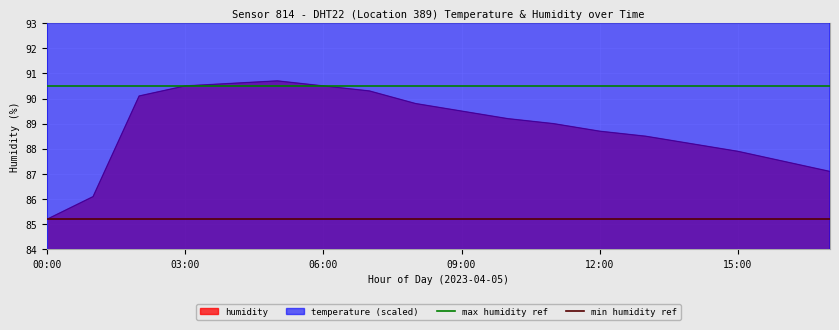

The value of humidity at 06:00 is 131.3. True or false?

False